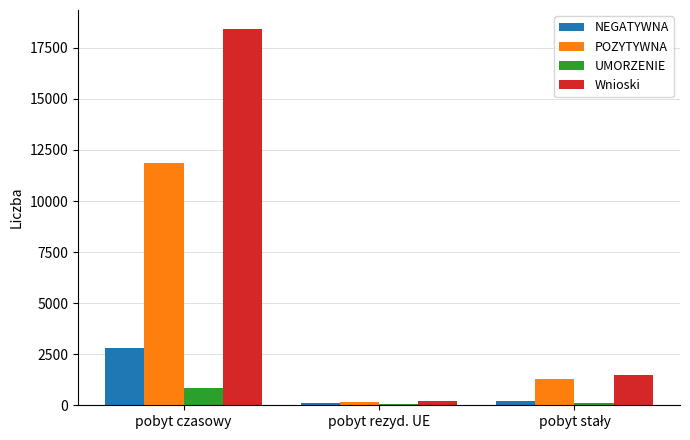

Which category has the highest value across all series?

pobyt czasowy